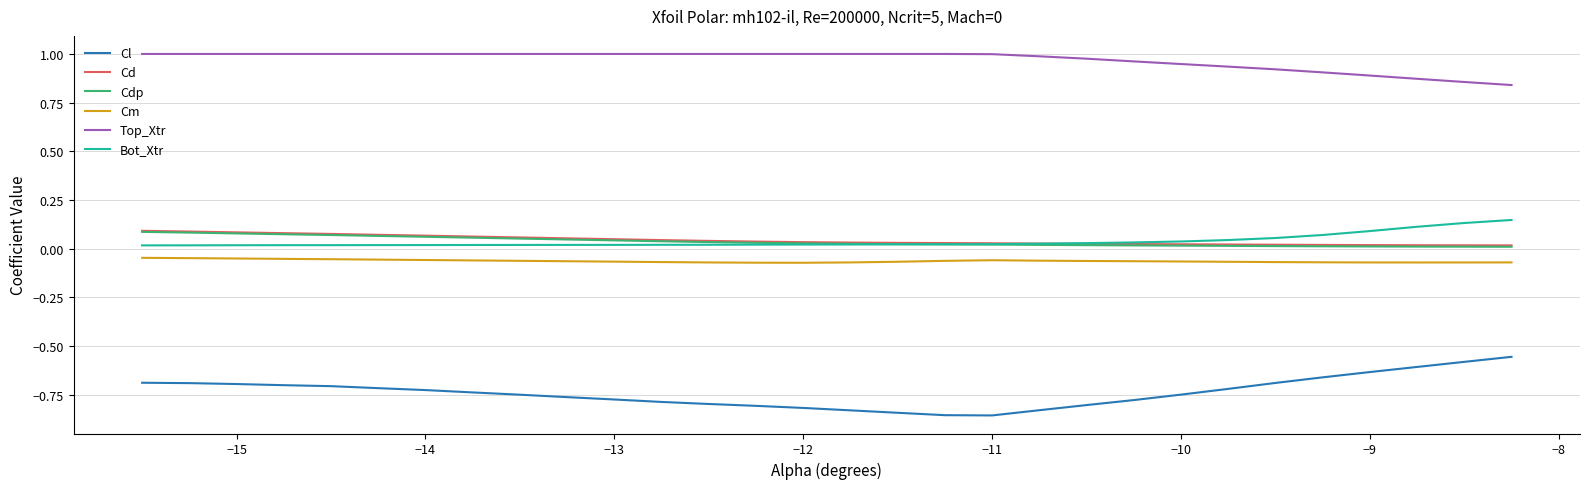

Which series has the largest total across all categories?

Top_Xtr